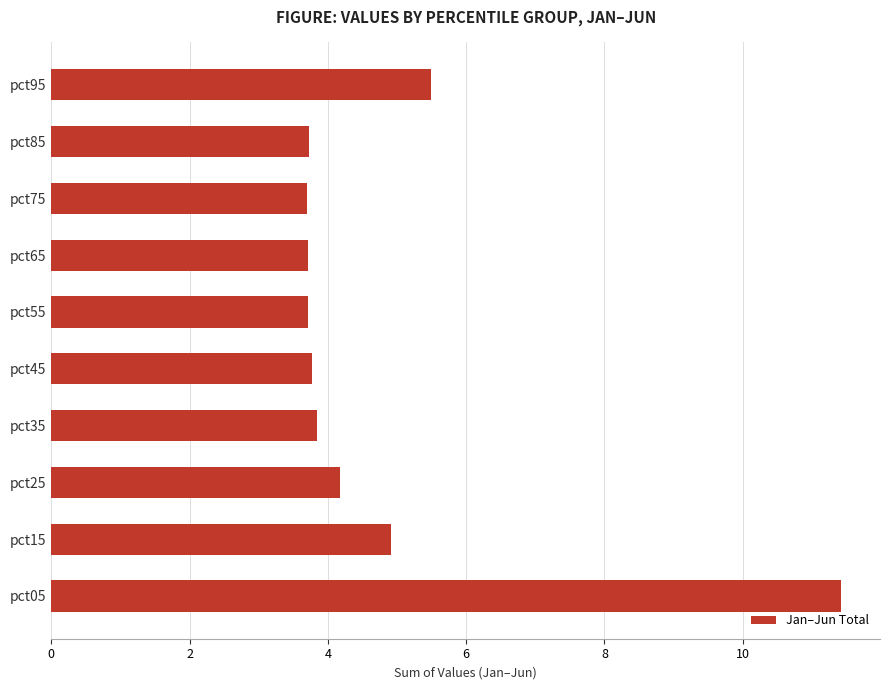

Count the number of data series in this chart.

1